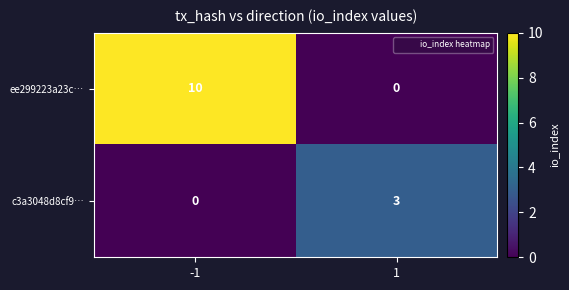

Reading right to left, list all the values displayed in this chart.

ee299223a23c…: 0	10
c3a3048d8cf9…: 3	0